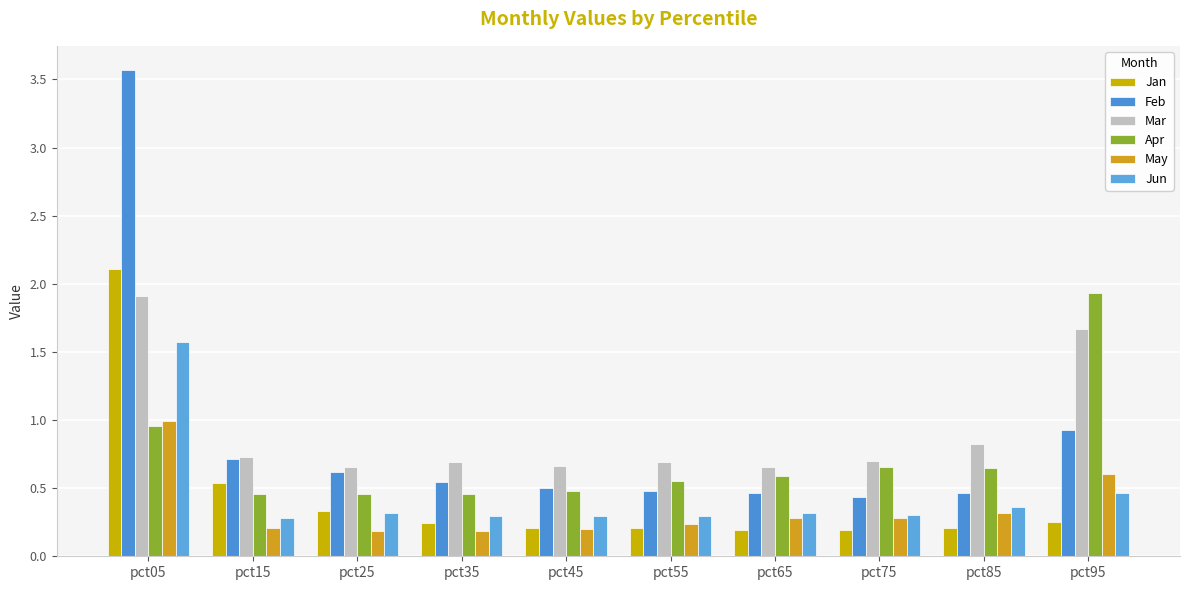

How many data points does each series have?

10